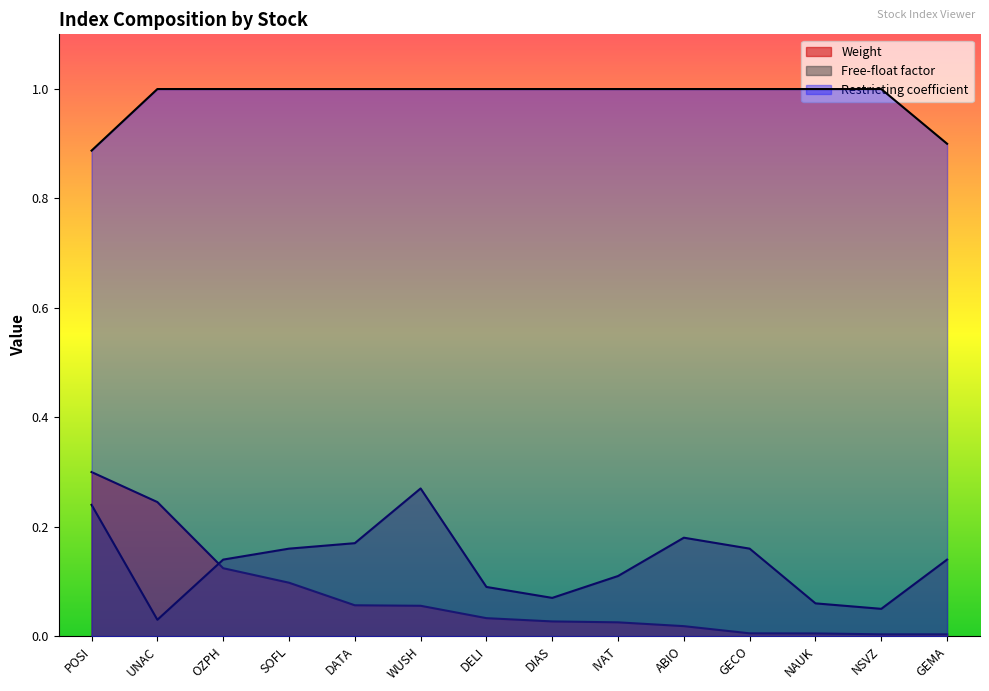

True or false: Free-float factor and Restricting coefficient cross at least once.

False